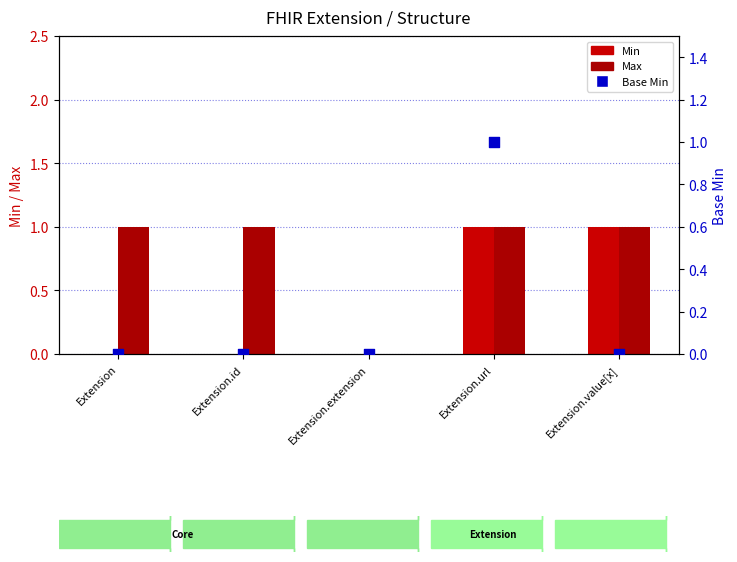

What are all the series names shown in the legend?

Min, Max, Base Min